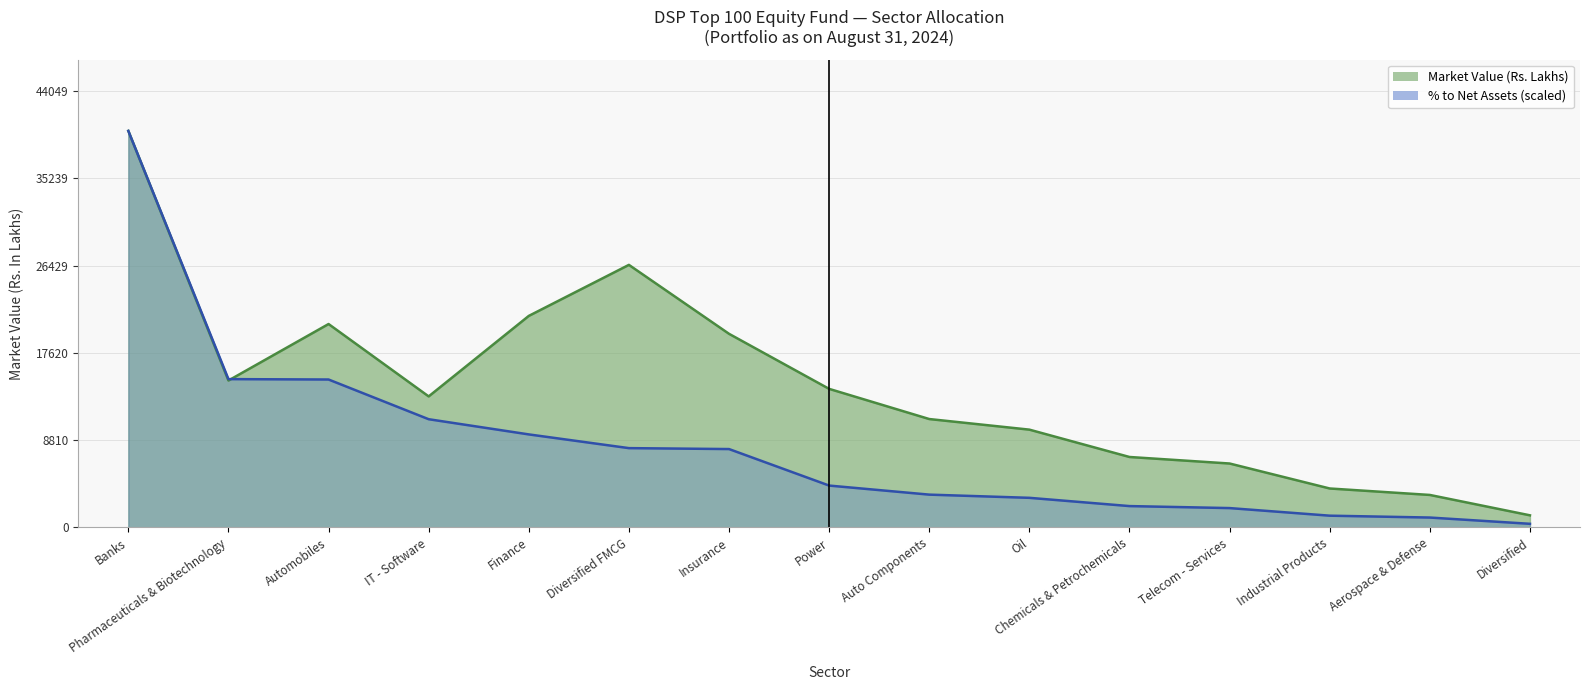

The value of % to Net Assets at Oil is 2987.2. True or false?

True